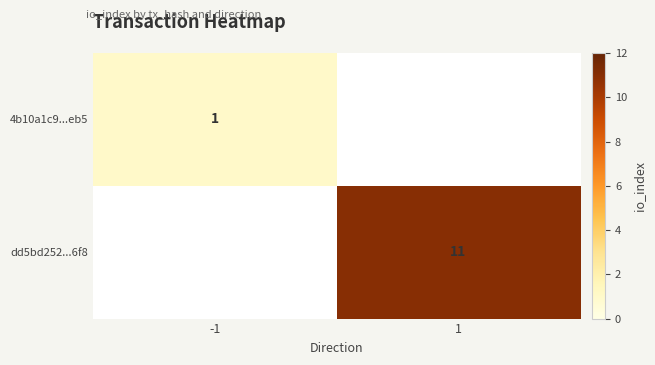

Which category has the highest value across all series?

1